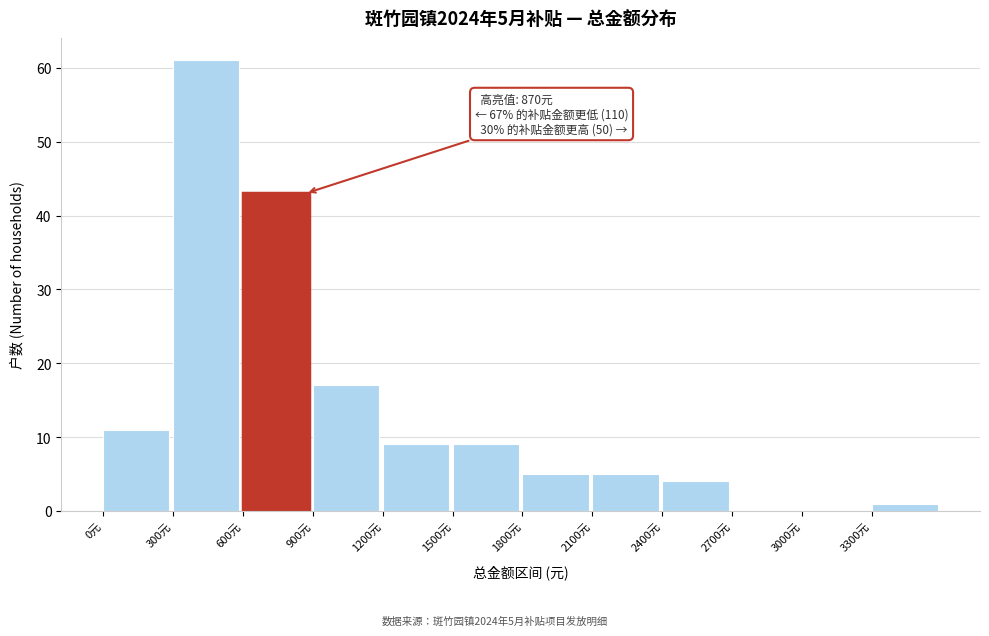

Over which range of the x-axis is the bar tallest?

300 to 600